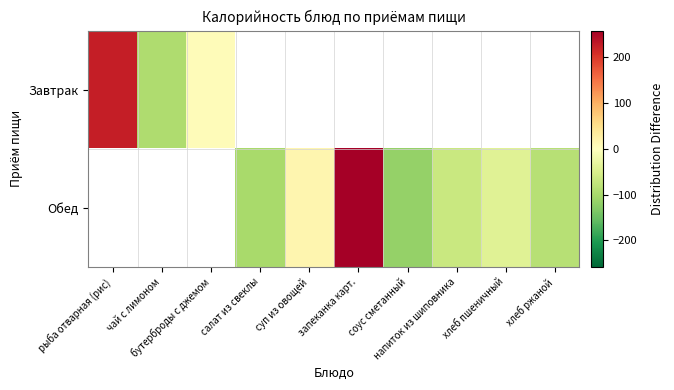

The Завтрак series shows 3.7 at бутерброды с джемом. True or false?

False